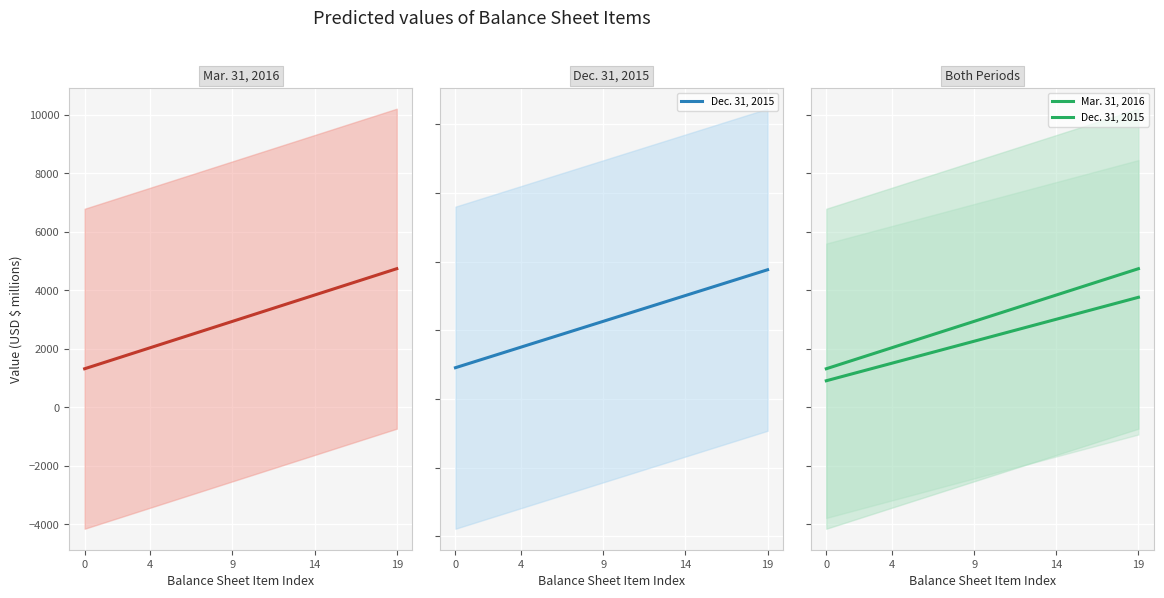

True or false: Mar. 31, 2016 and Dec. 31, 2015 cross at least once.

False